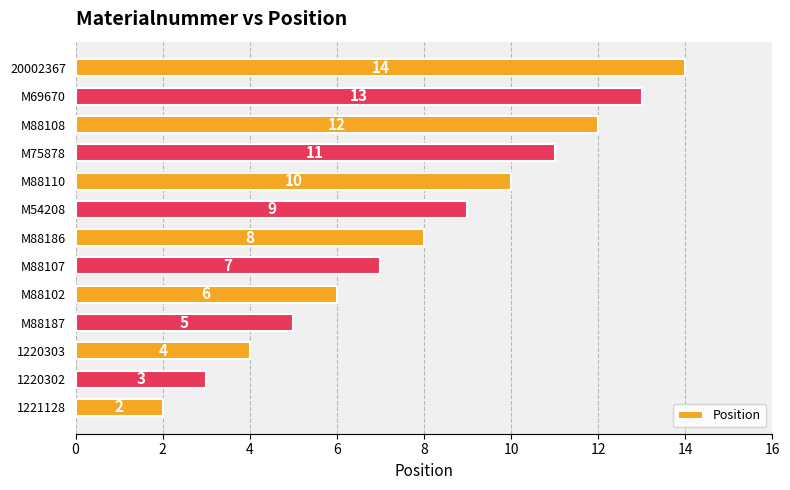

What is the difference between the maximum and second lowest values?

11